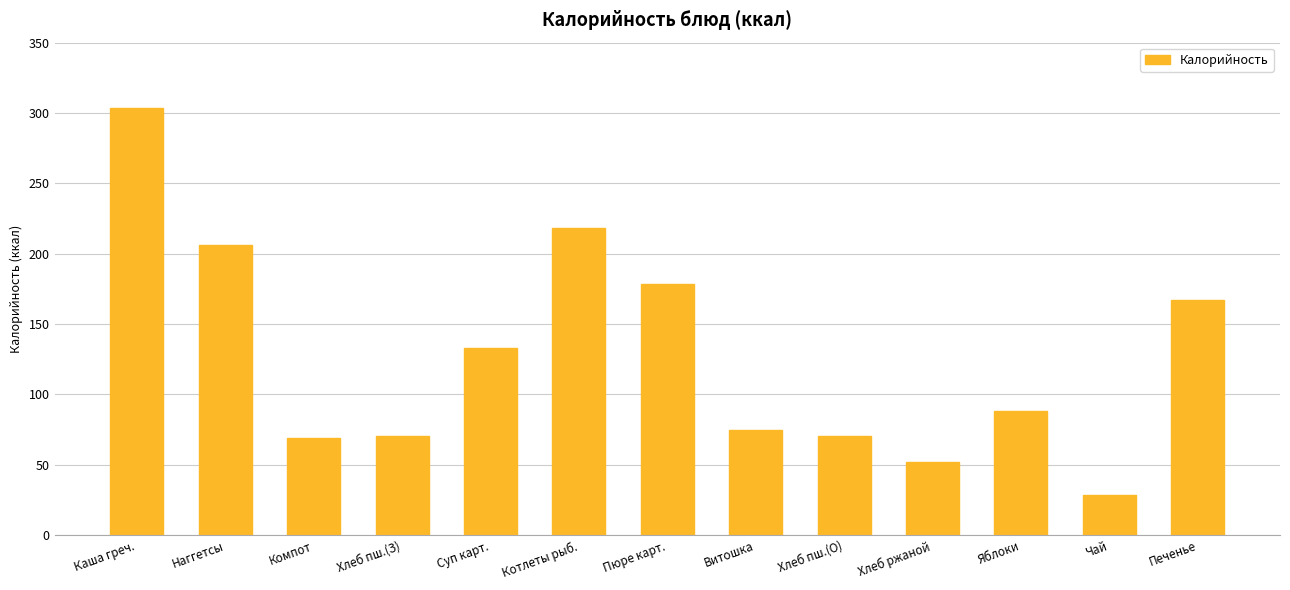

Between Хлеб пш.(О) and Хлеб ржаной, which is larger?

Хлеб пш.(О)